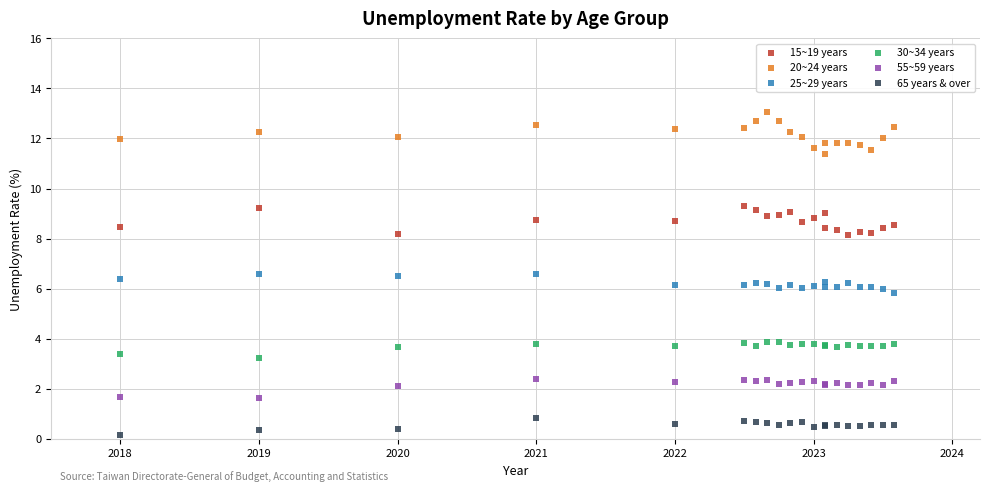

Which series reaches the maximum Y coordinate?

20~24 years